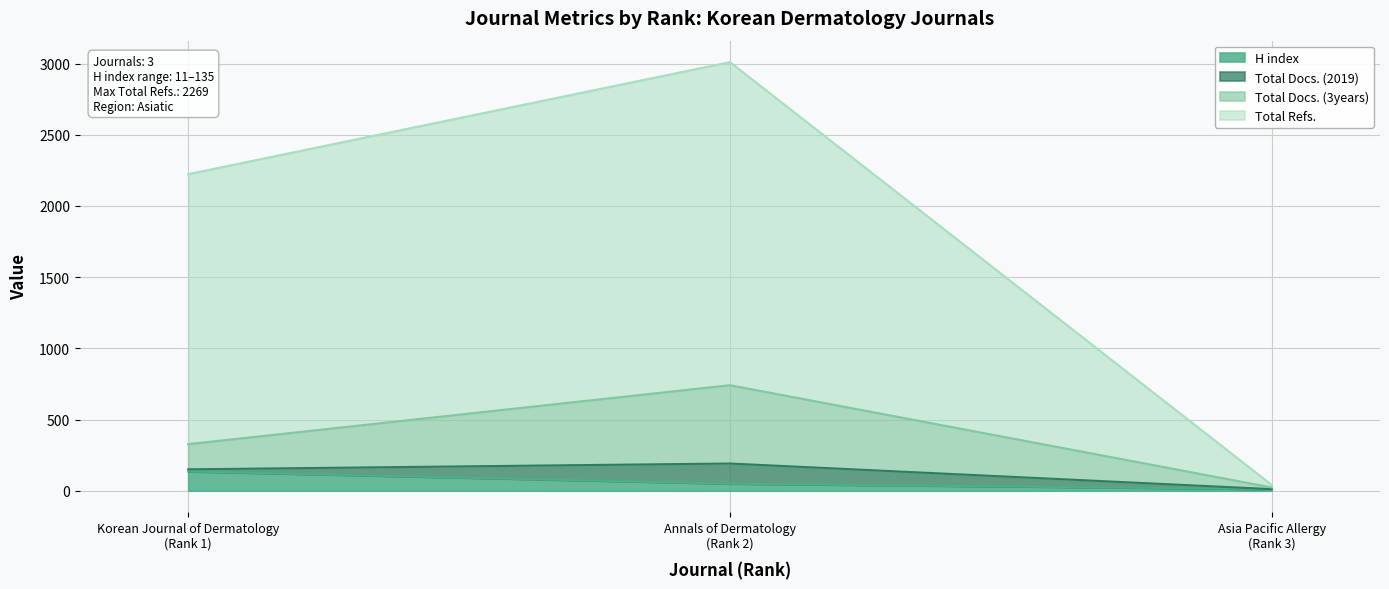

What is the highest value of the H index series?

135